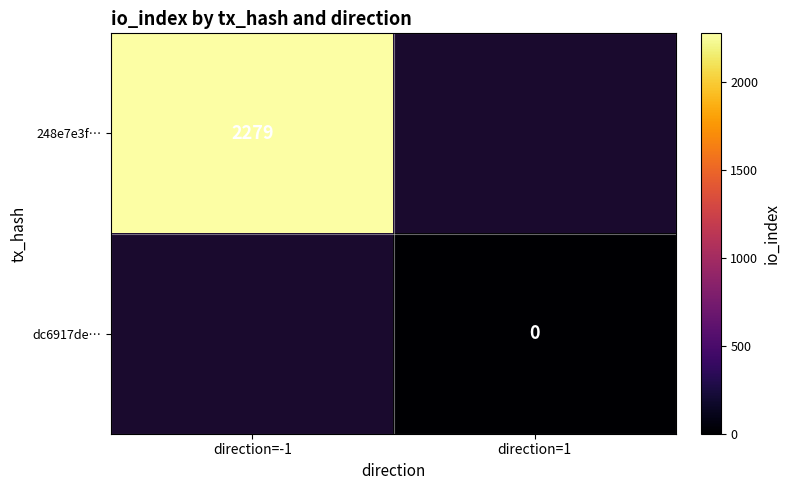

Which category has the highest value across all series?

direction=-1